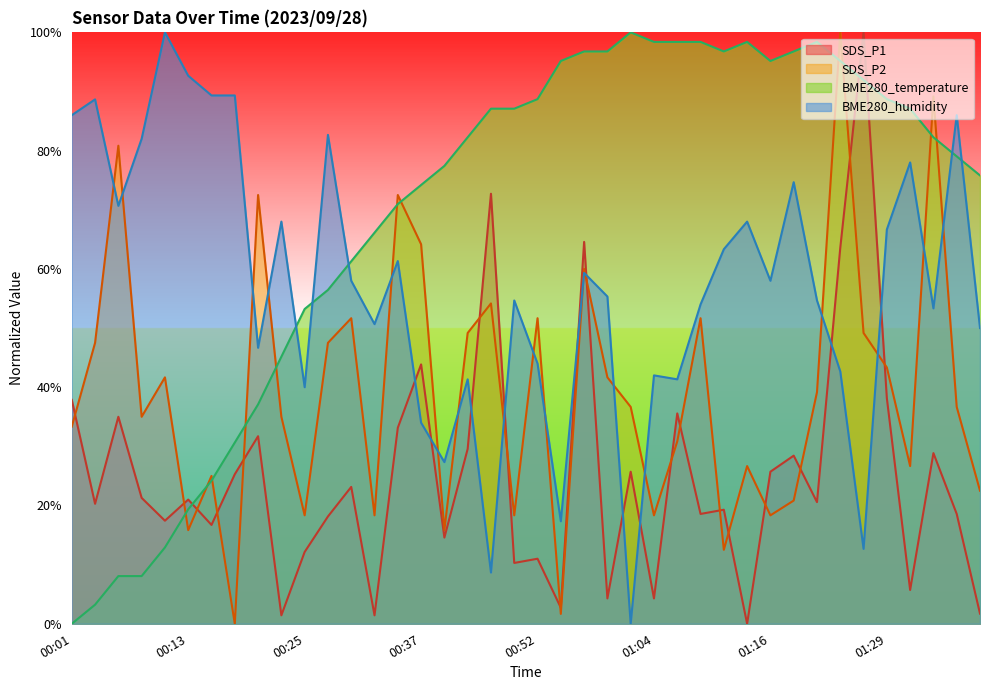

Reading left to right, extract all data points from this chart.

SDS_P1: 18.9	10.1	17.5	10.6	8.7	10.5	8.4	12.6	15.9	0.7	6.1	9.1	11.6	0.7	16.6	21.9	7.3	14.8	36.4	5.1	5.5	1.4	32.3	2.1	12.9	2.1	17.8	9.3	9.6	0.0	12.9	14.2	10.3	31.8	50.0	19.1	2.9	14.4	9.3	0.9
SDS_P2: 16.7	23.8	40.4	17.5	20.8	7.9	12.5	0.0	36.3	17.5	9.2	23.8	25.8	9.2	36.3	32.1	7.9	24.6	27.1	9.2	25.8	0.8	30.0	20.8	18.3	9.2	15.4	25.8	6.2	13.3	9.2	10.4	19.6	50.0	24.6	21.7	13.3	44.6	18.3	11.3
BME280_temperature: 0.0	1.6	4.0	4.0	6.5	9.7	12.1	15.3	18.5	22.6	26.6	28.2	30.6	33.1	35.5	37.1	38.7	41.1	43.5	43.5	44.4	47.6	48.4	48.4	50.0	49.2	49.2	49.2	48.4	49.2	47.6	48.4	49.2	47.6	46.0	44.4	43.5	41.1	39.5	37.9
BME280_humidity: 43.0	44.3	35.3	41.0	50.0	46.3	44.7	44.7	23.3	34.0	20.0	41.3	29.0	25.3	30.7	17.0	13.7	20.7	4.3	27.3	22.0	8.7	29.7	27.7	0.0	21.0	20.7	27.0	31.7	34.0	29.0	37.3	27.3	21.3	6.3	33.3	39.0	26.7	43.0	25.0